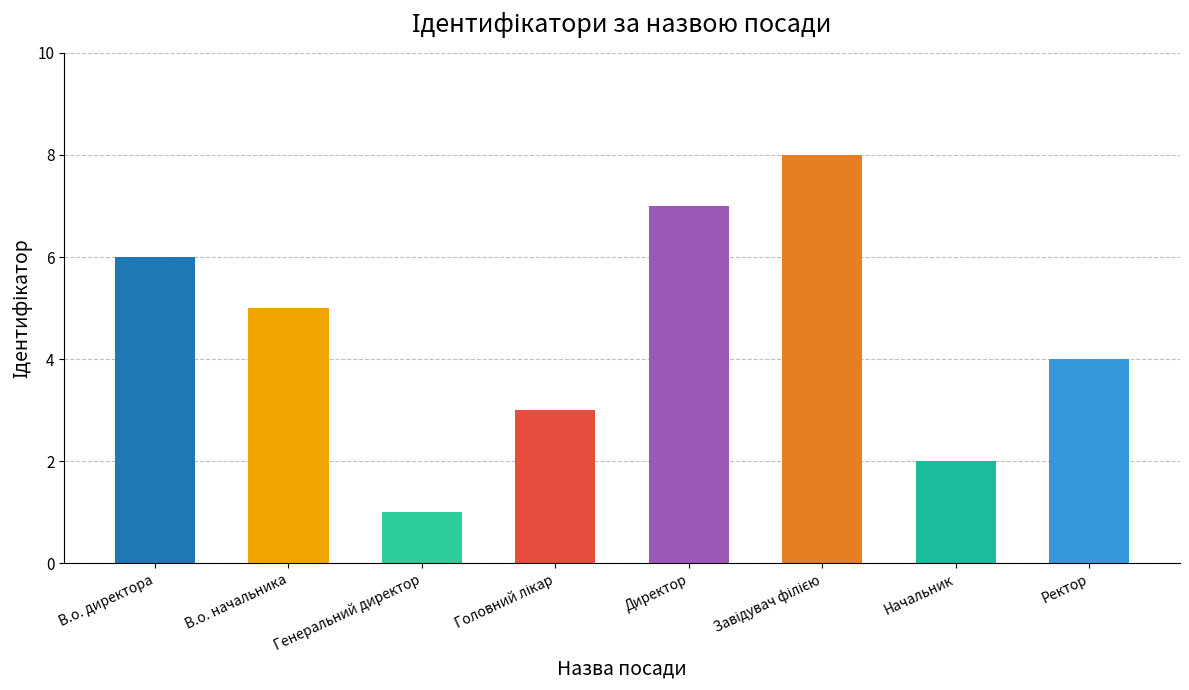

How many bars are there in total?

8